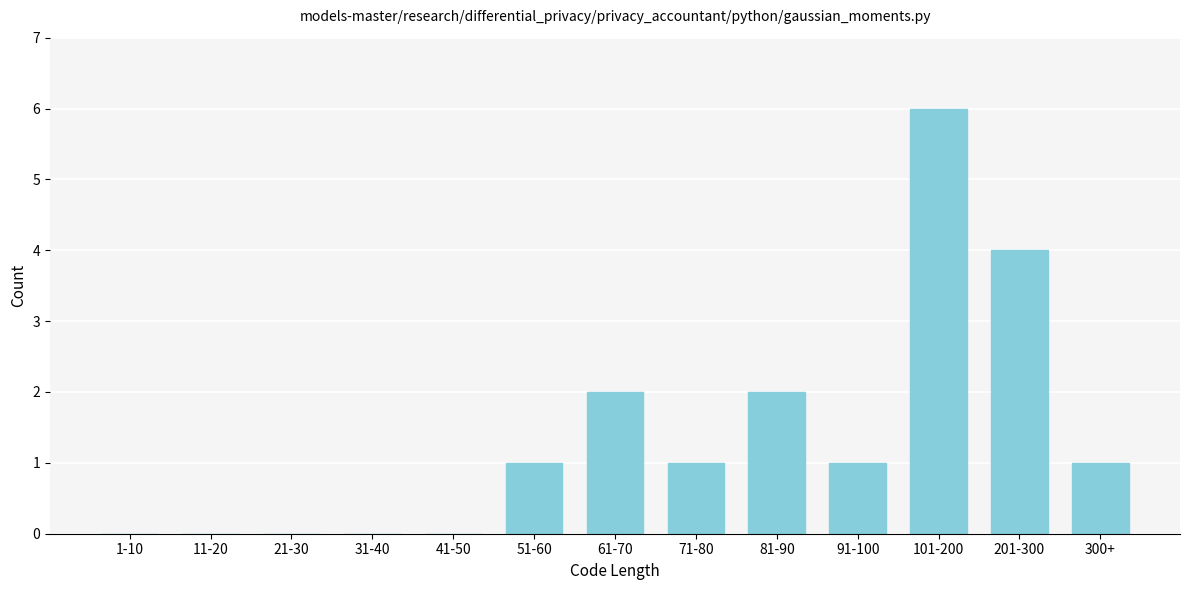

Reading left to right, what are all the values shown in this chart?

1-10=0	11-20=0	21-30=0	31-40=0	41-50=0	51-60=1	61-70=2	71-80=1	81-90=2	91-100=1	101-200=6	201-300=4	300+=1